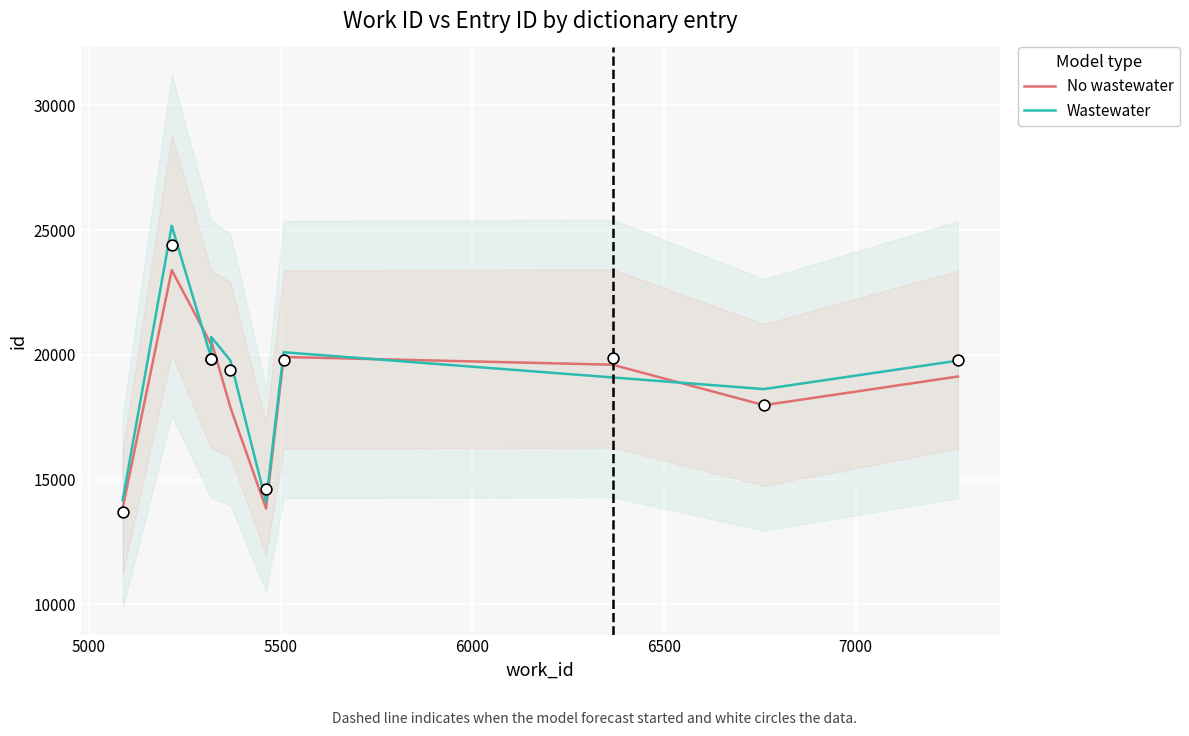

Is the value of Wastewater at 4500 greater than the value of No wastewater at 6500?

No